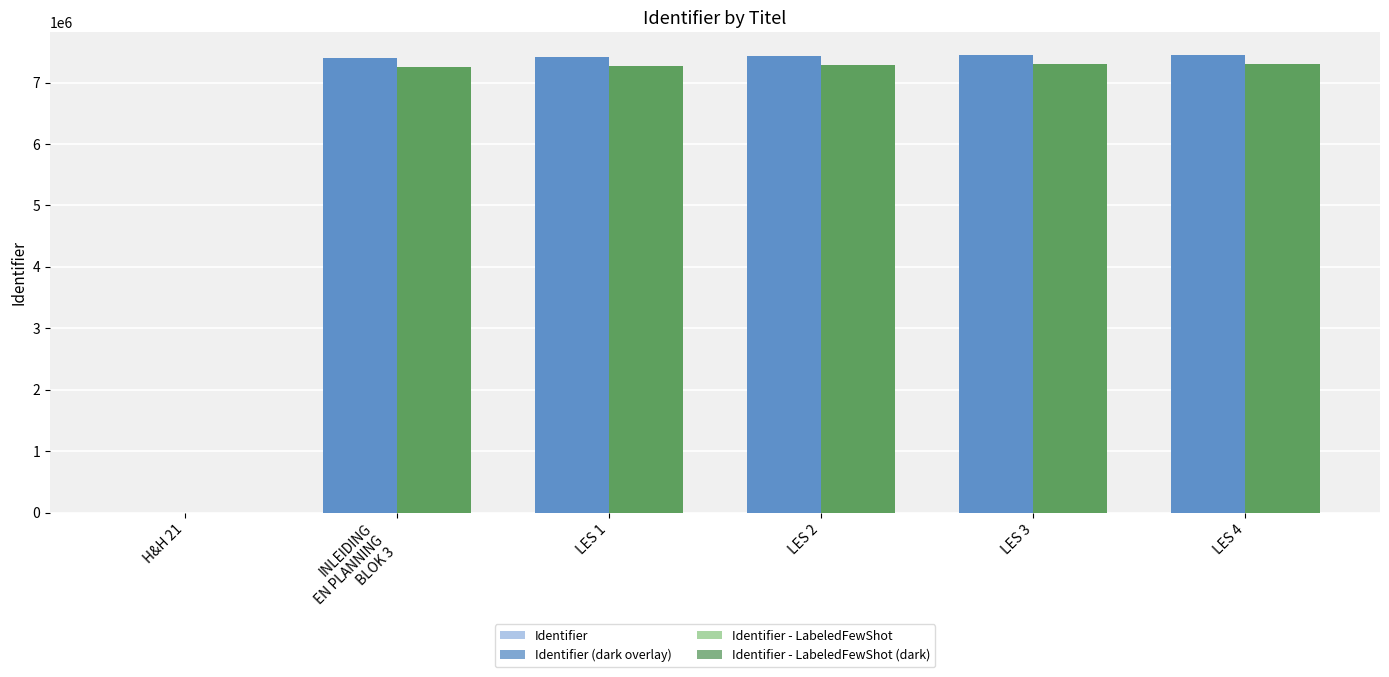

True or false: Identifier (dark overlay) has a value of 0.0 at H&H 21.

True